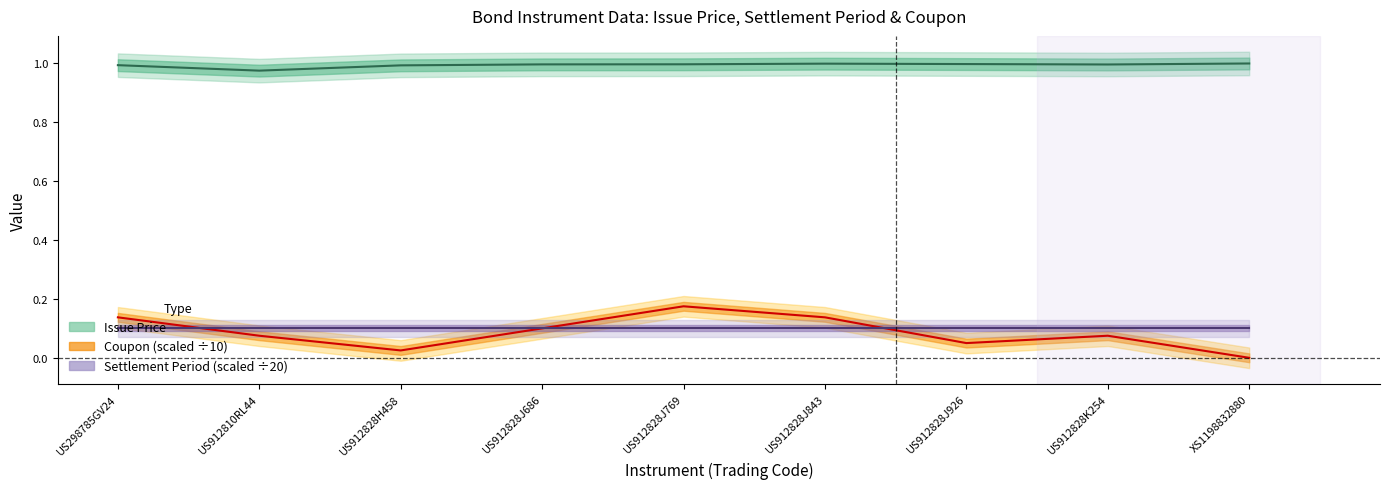

What is the sum of the Coupon values at US298785GV24 and US912828J843?

0.3